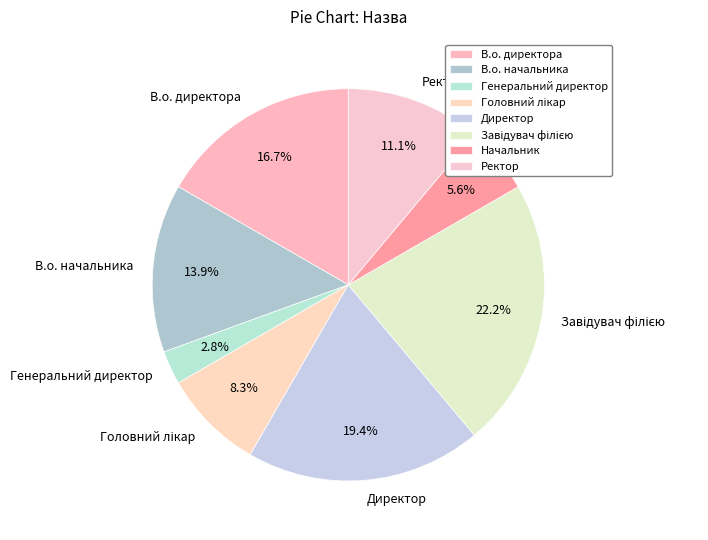

Is there any slice that represents more than half of the pie?

No